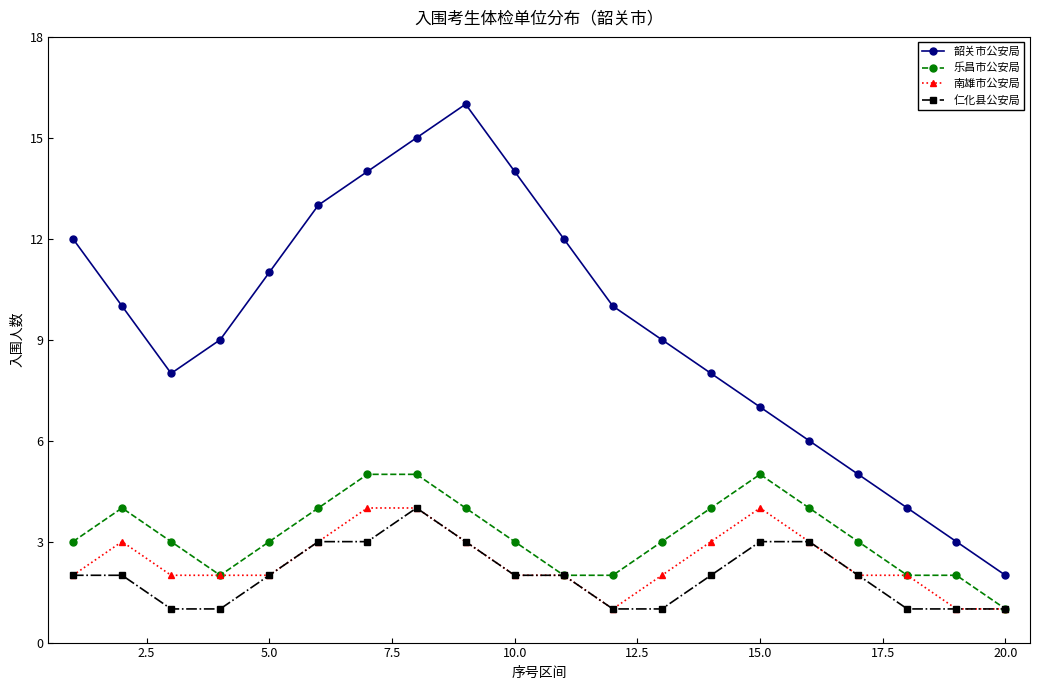

What is the greatest value displayed?

16